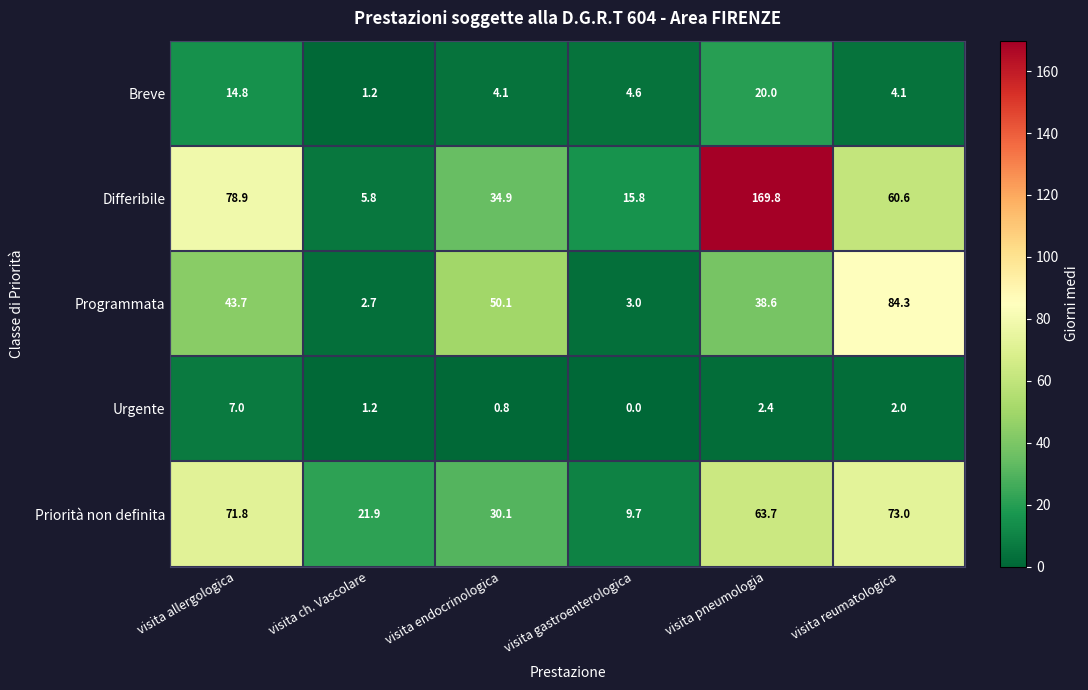

Reading left to right, what are all the values shown in this chart?

Breve: visita allergologica=14.8	visita ch. Vascolare=1.2	visita endocrinologica=4.1	visita gastroenterologica=4.6	visita pneumologia=20.0	visita reumatologica=4.1
Differibile: visita allergologica=78.9	visita ch. Vascolare=5.8	visita endocrinologica=34.9	visita gastroenterologica=15.8	visita pneumologia=169.8	visita reumatologica=60.6
Programmata: visita allergologica=43.7	visita ch. Vascolare=2.7	visita endocrinologica=50.1	visita gastroenterologica=3.0	visita pneumologia=38.6	visita reumatologica=84.3
Urgente: visita allergologica=7.0	visita ch. Vascolare=1.2	visita endocrinologica=0.8	visita gastroenterologica=0.0	visita pneumologia=2.4	visita reumatologica=2.0
Priorità non definita: visita allergologica=71.8	visita ch. Vascolare=21.9	visita endocrinologica=30.1	visita gastroenterologica=9.7	visita pneumologia=63.7	visita reumatologica=73.0